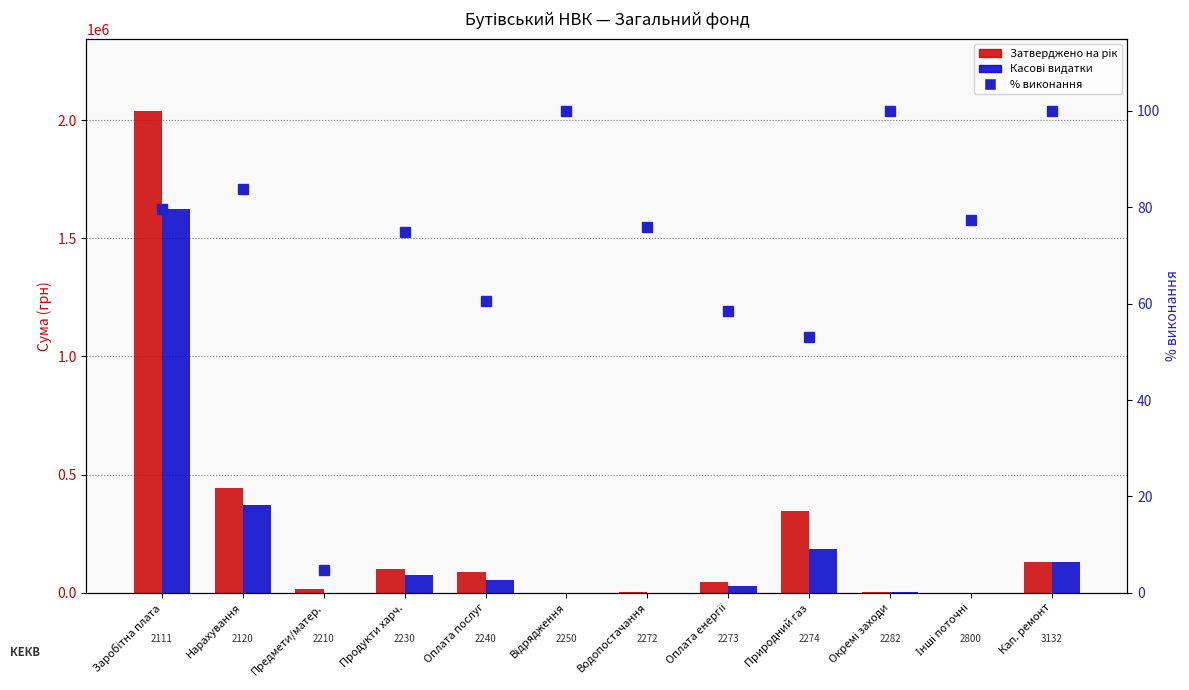

True or false: % виконання has a value of 118.1 at Нарахування.

False